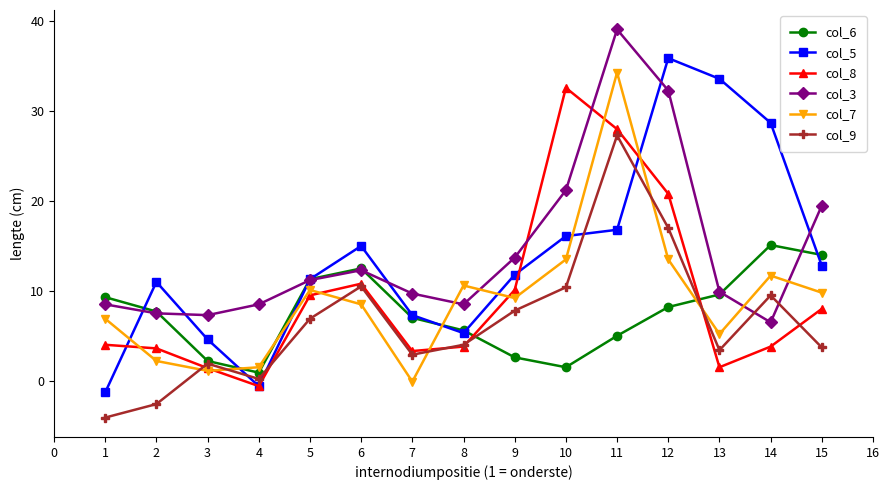

True or false: col_3 has a value of 32.3 at 12.

True